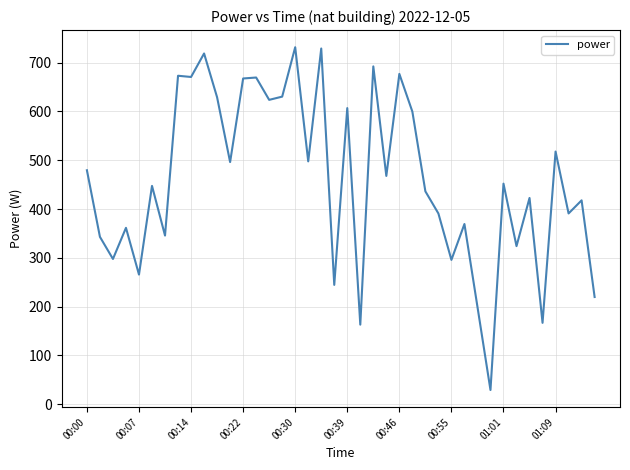

What is the difference between the maximum and minimum values?

702.1